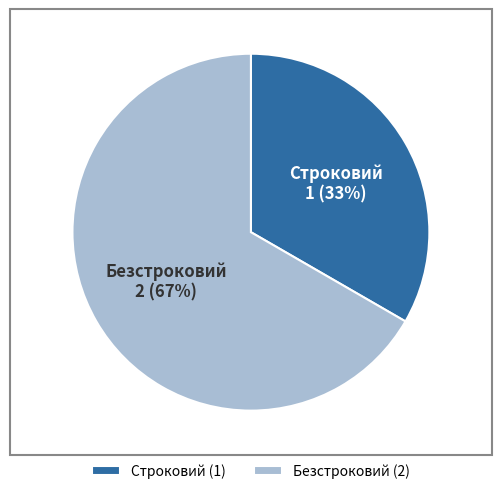

What is the smallest slice in the pie chart?

Строковий